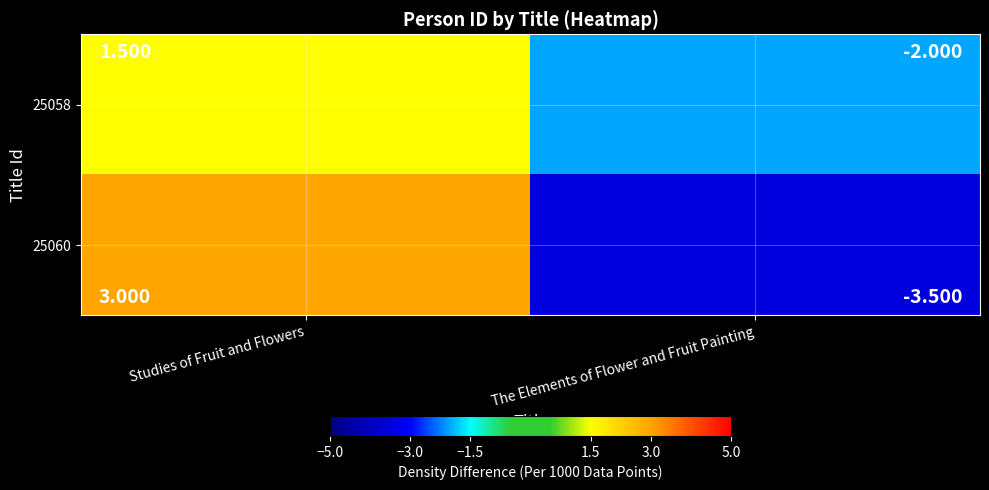

List the series in order of their peak value, lowest first.

25058, 25060